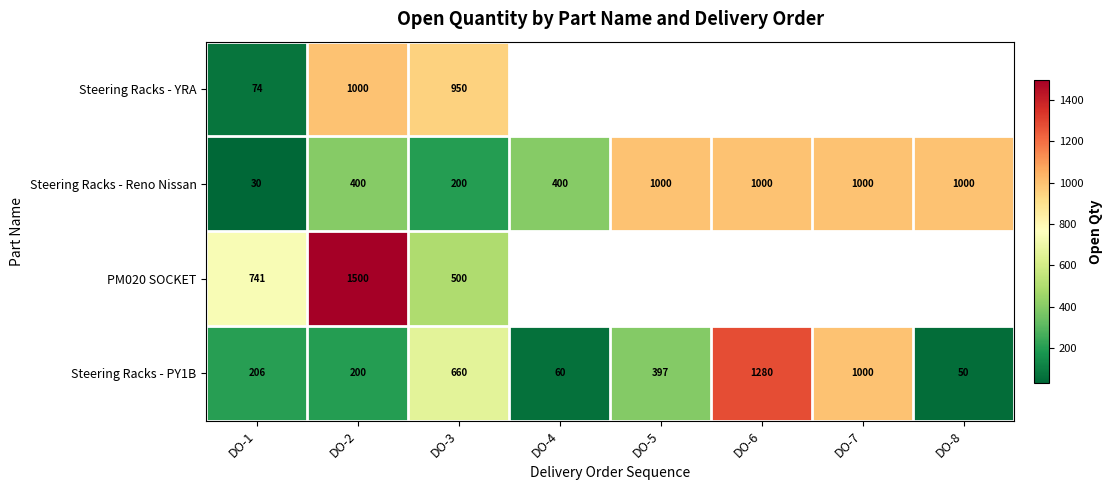

Which series changed the most between DO-1 and DO-2?

Steering Racks - YRA